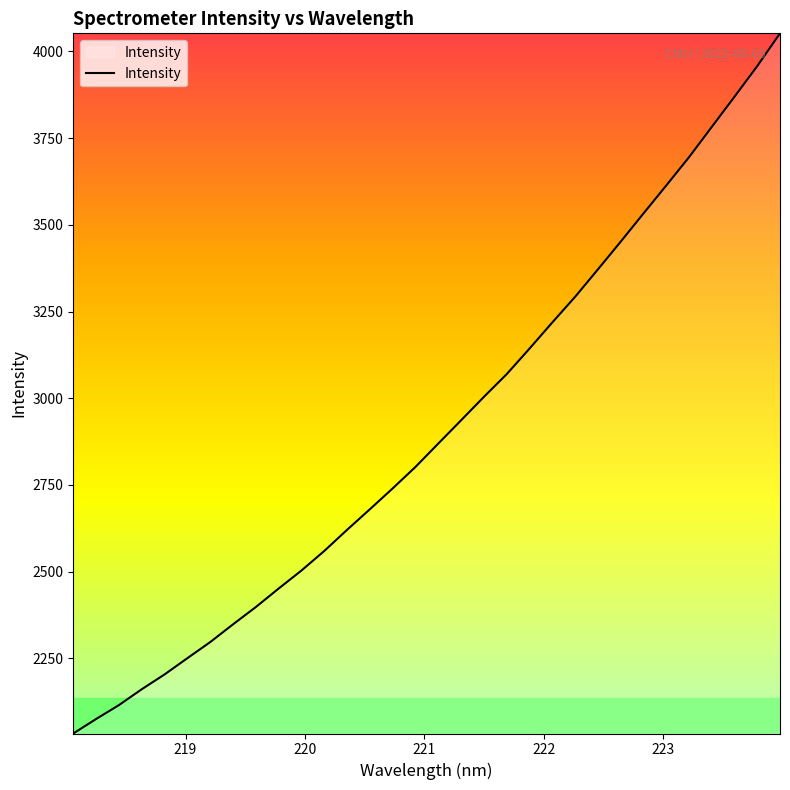

What is the difference between the maximum and minimum values?

2019.5